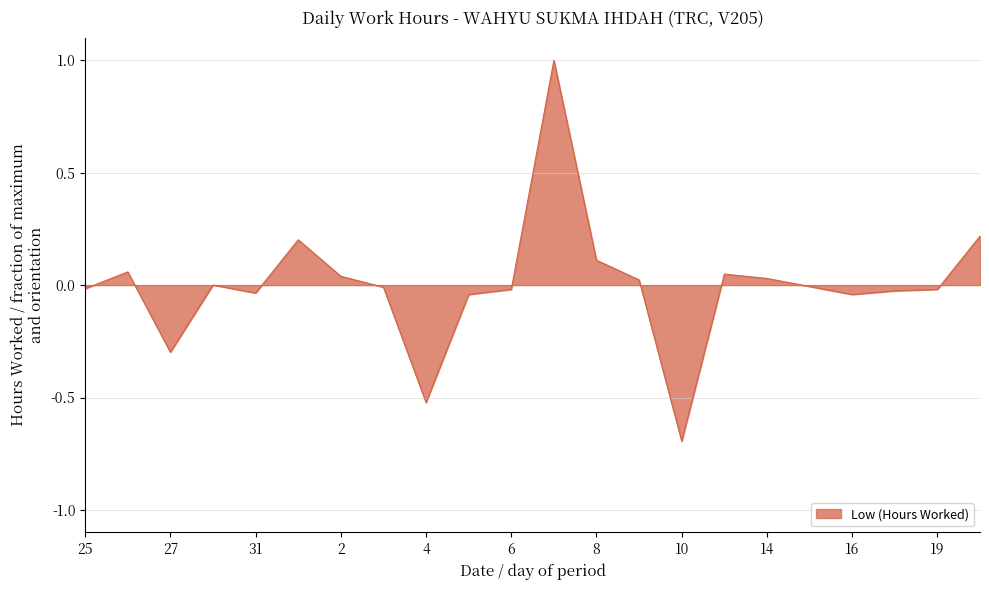

What is the greatest value displayed?

1.0